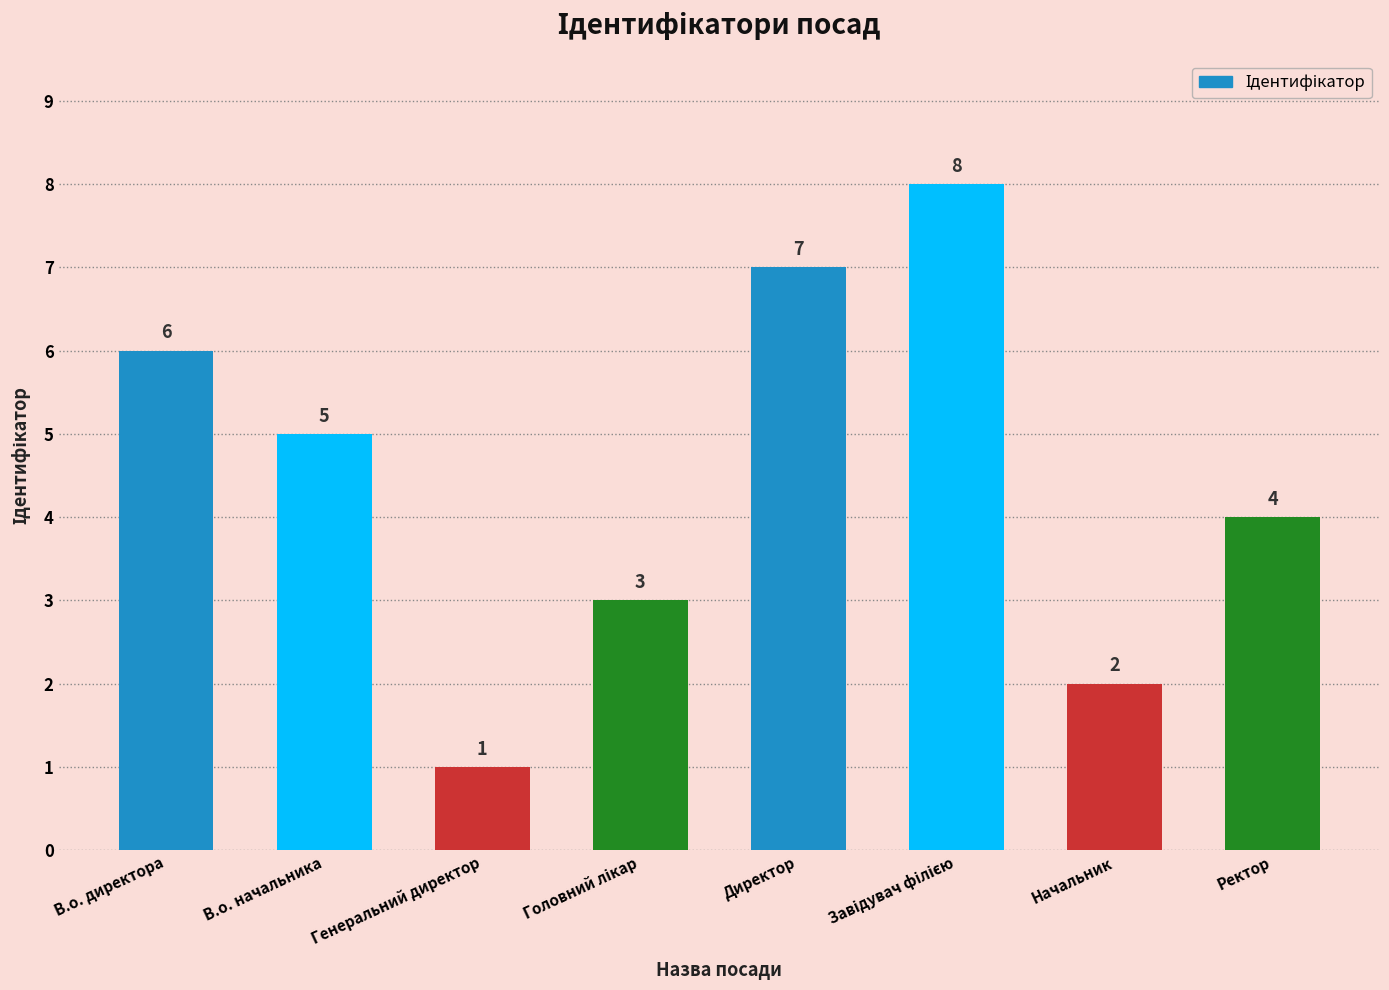

Reading left to right, what are all the values shown in this chart?

6	5	1	3	7	8	2	4